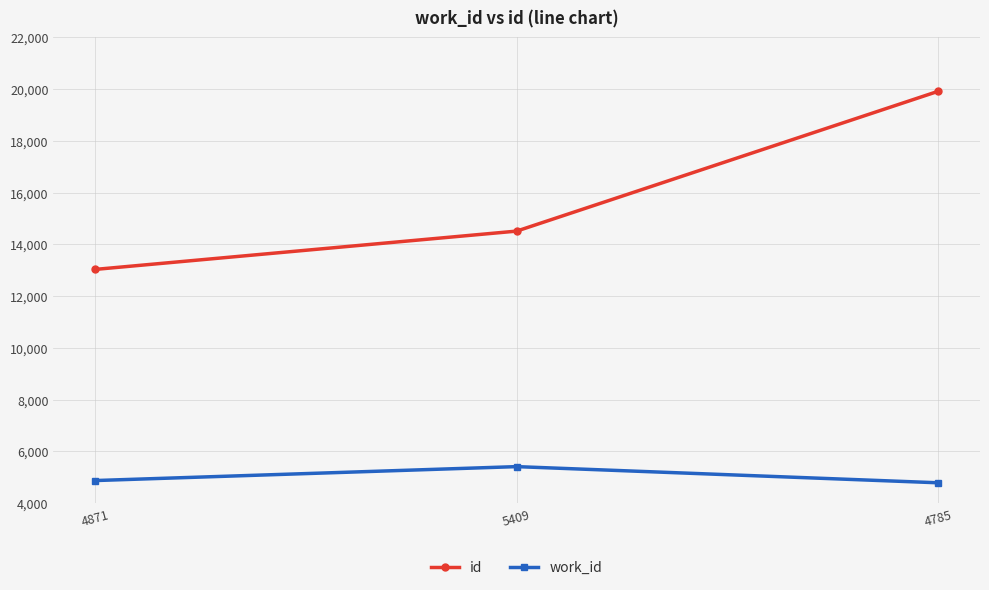

What are all the series names shown in the legend?

id, work_id